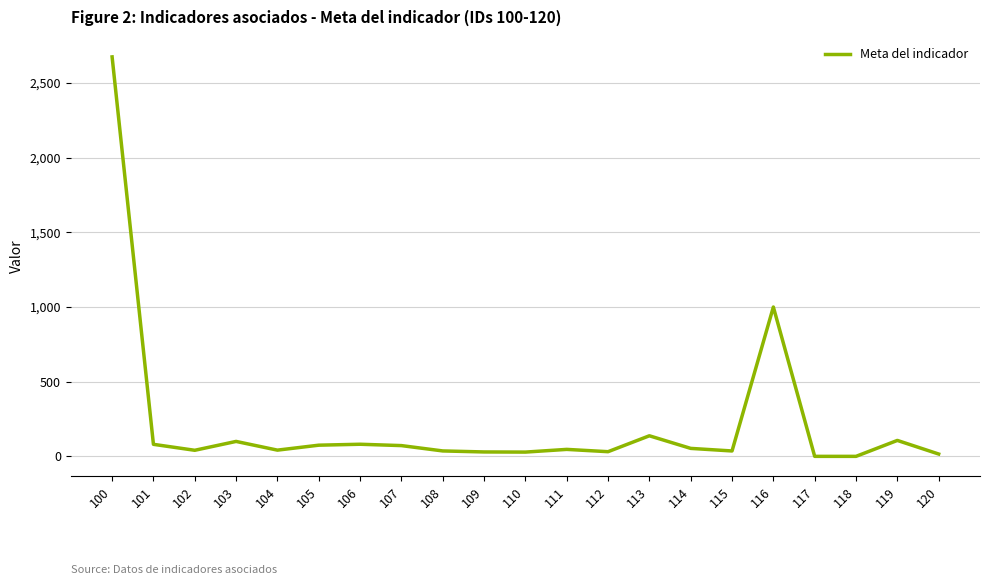

What is the maximum value shown in the chart?

2674.8